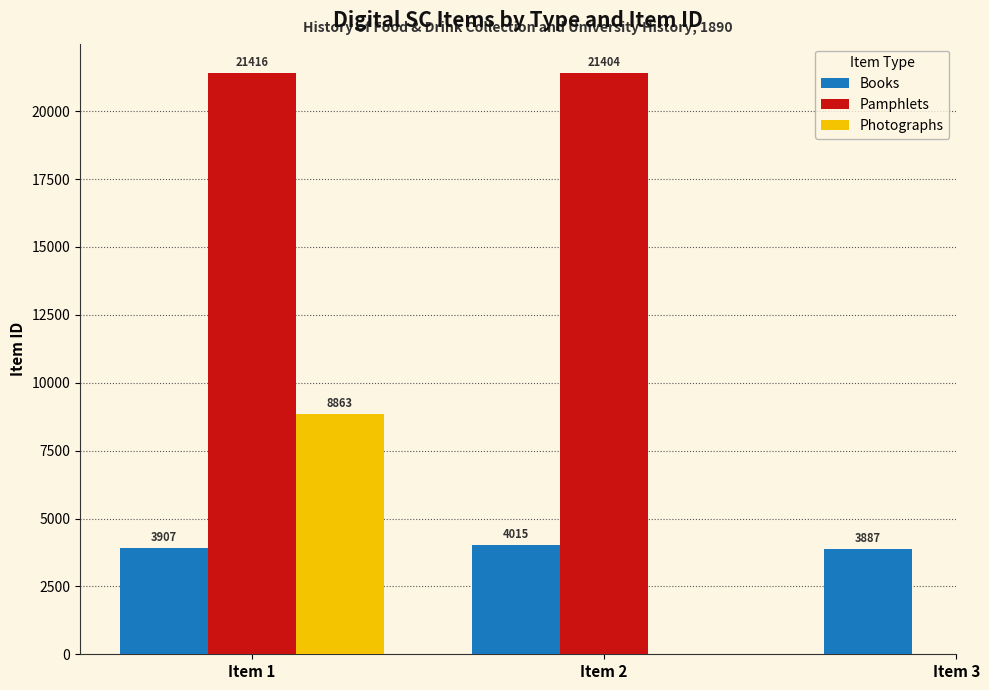

True or false: Books has a value of 4015 at Item 2.

True